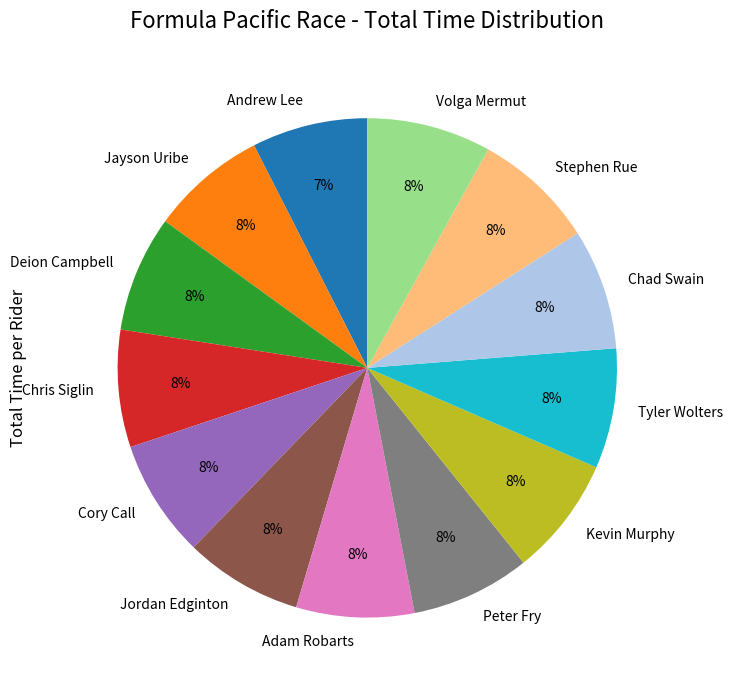

Is it true that Volga Mermut is 1% of the pie?

False